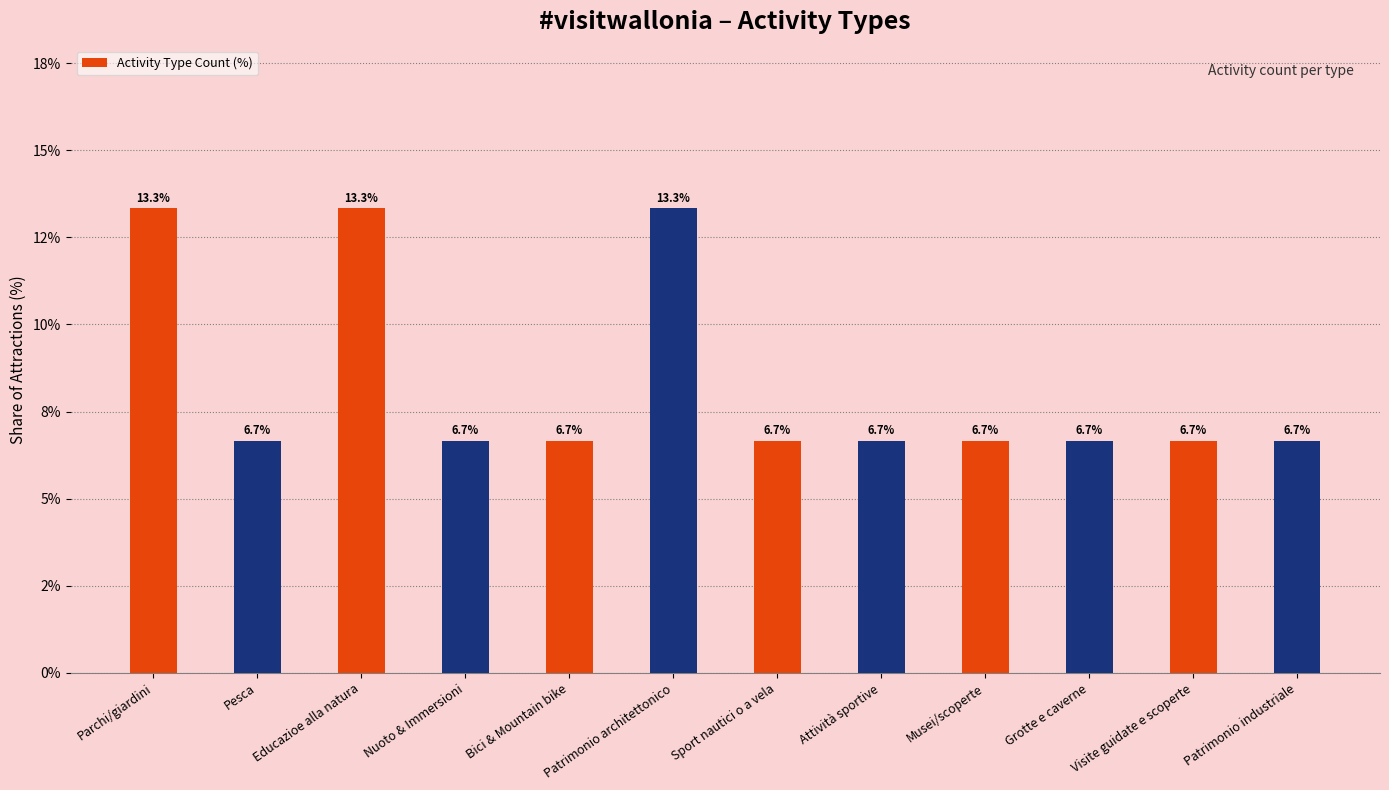

What is the sum of the values at Patrimonio architettonico and Parchi/giardini?

26.7